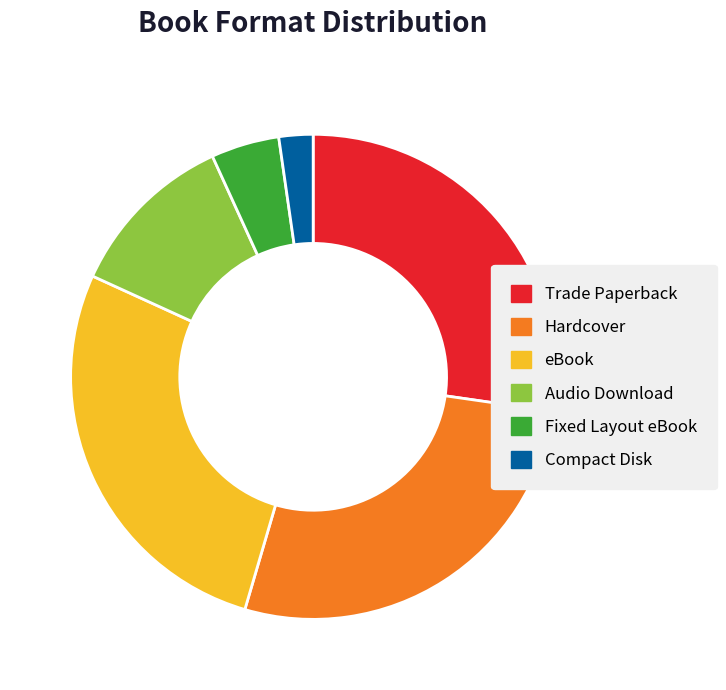

Which slice is the smallest?

Compact Disk